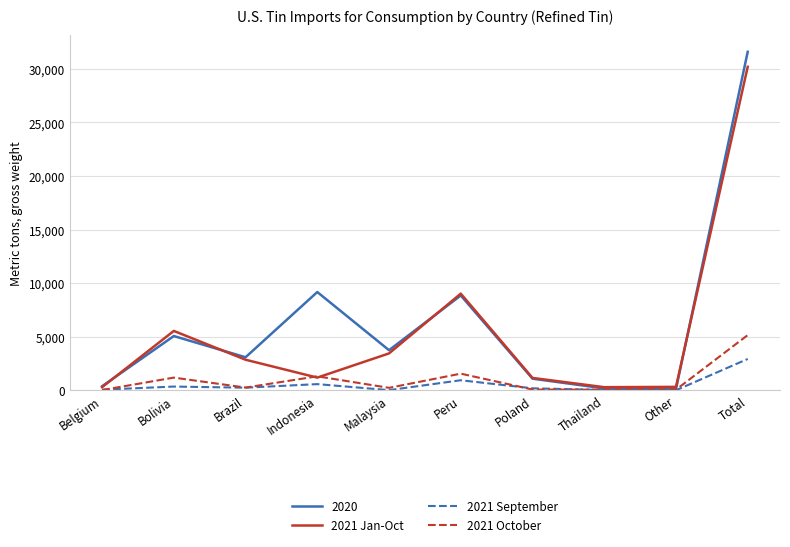

How many distinct data groups are displayed?

4